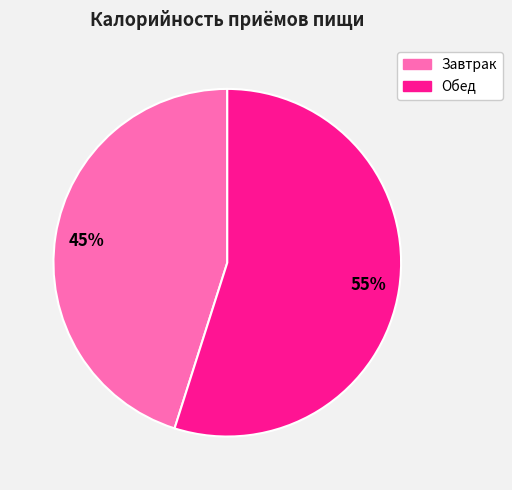

The Завтрак slice represents 59% of the pie. True or false?

False